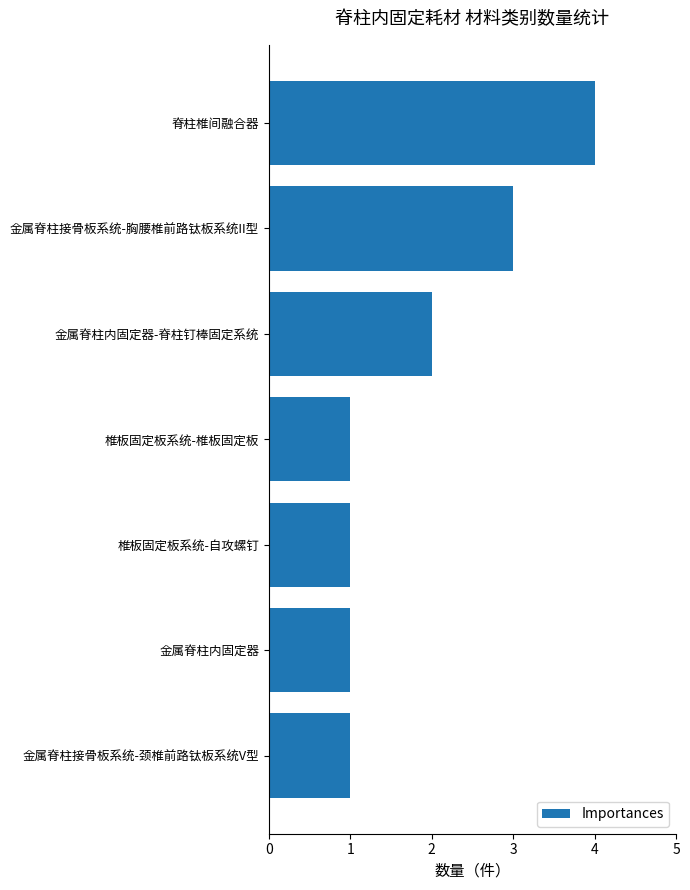

What is the average value?

2